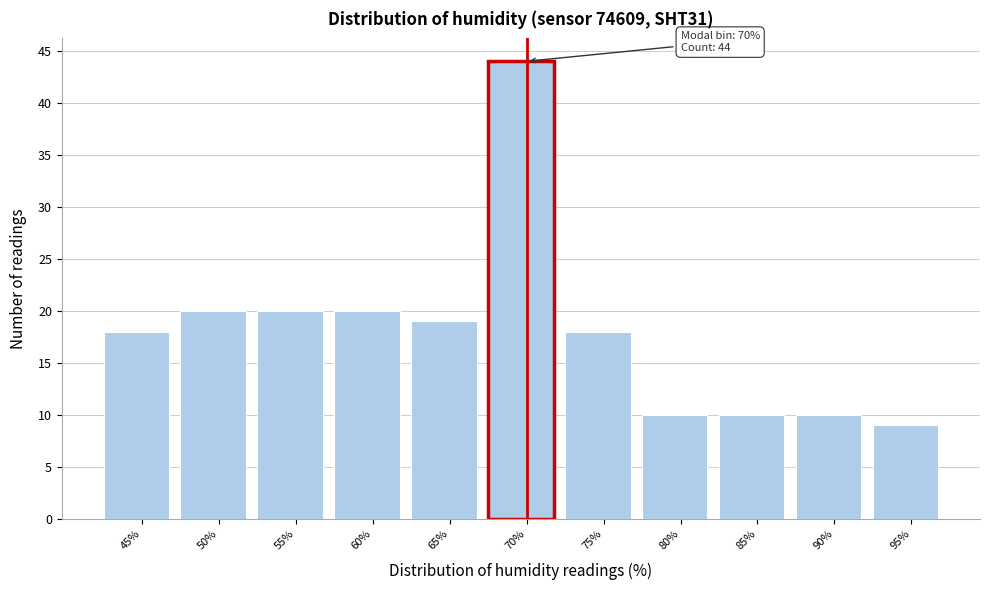

Reading left to right, what are all the values shown in this chart?

18	20	20	20	19	44	18	10	10	10	9